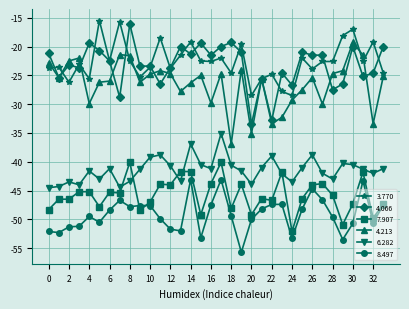

What is the maximum value for 4.213?

-19.3